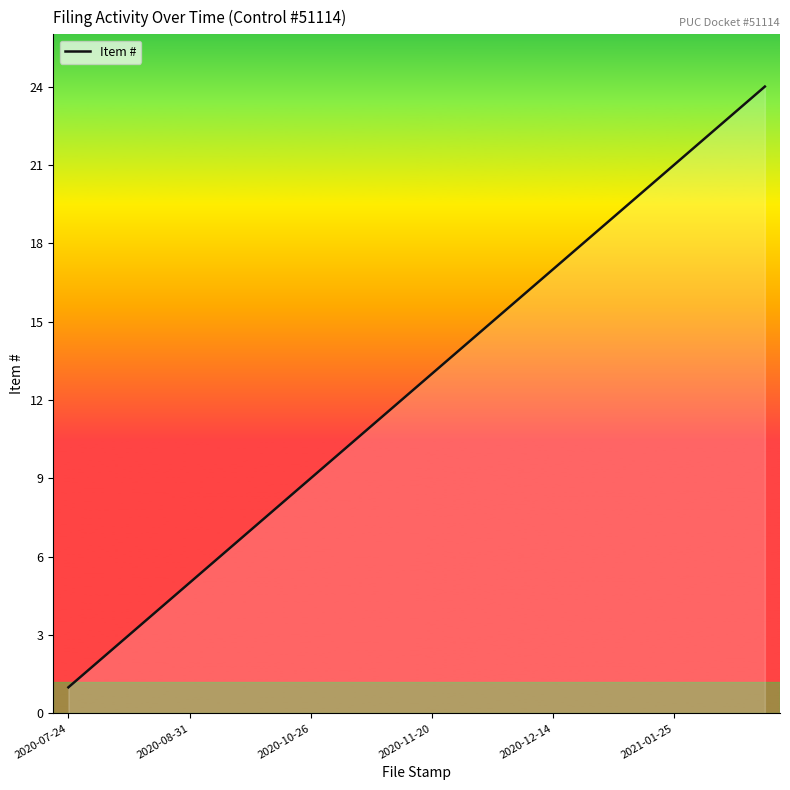

What is the maximum value shown in the chart?

24